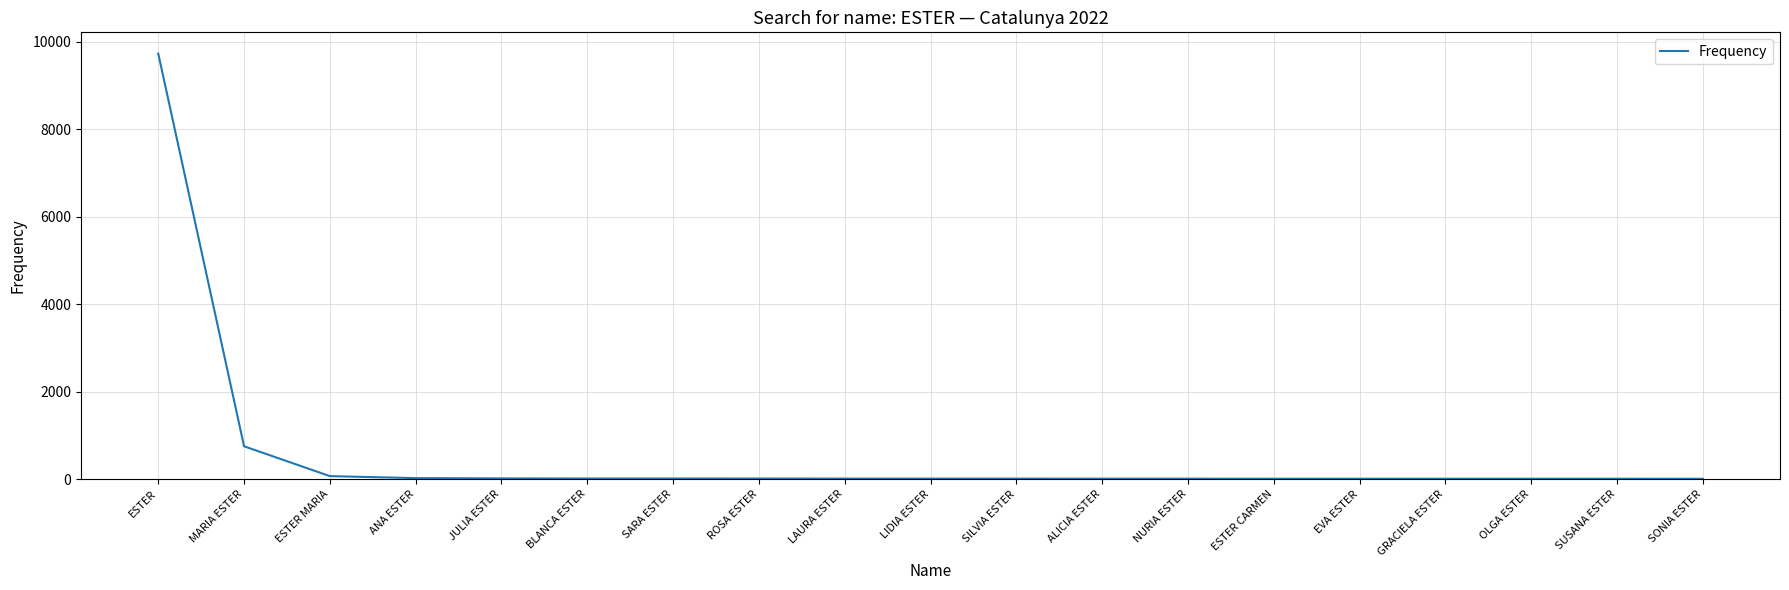

What is the average value?

565